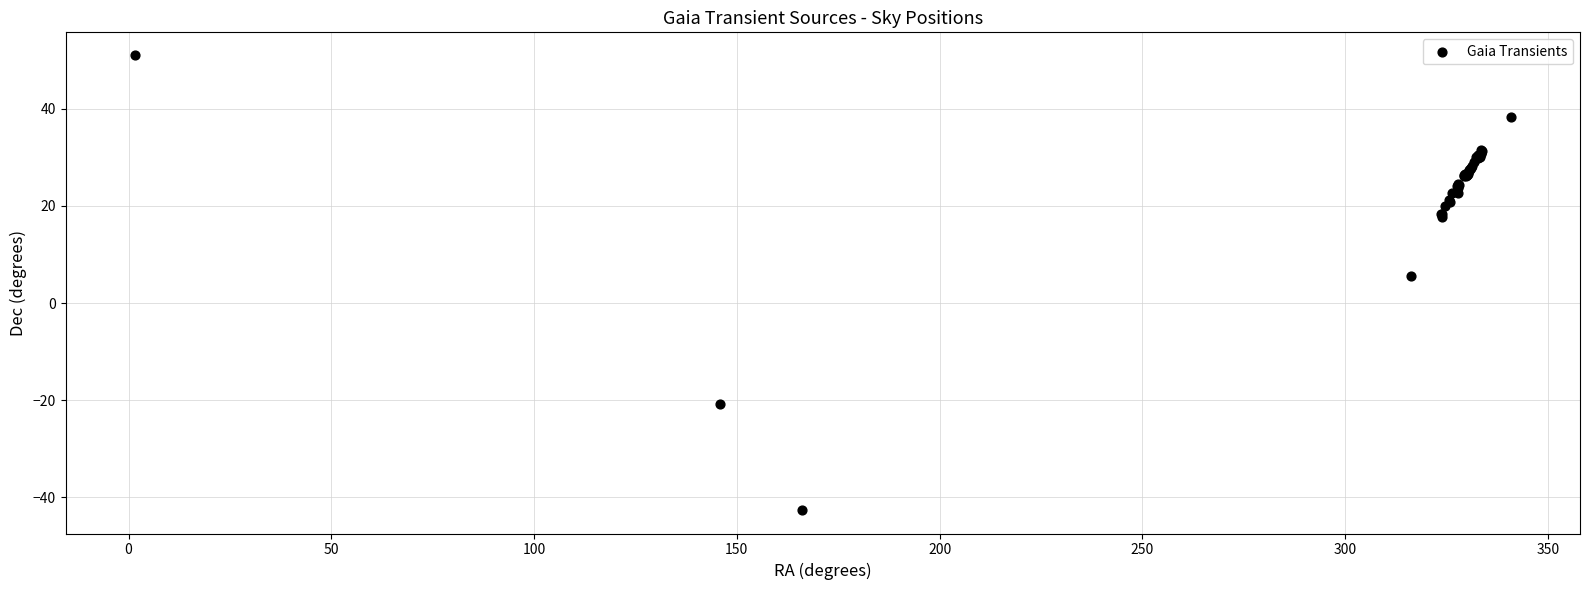

What Y value in the scatter plot is closest to 4?

5.5